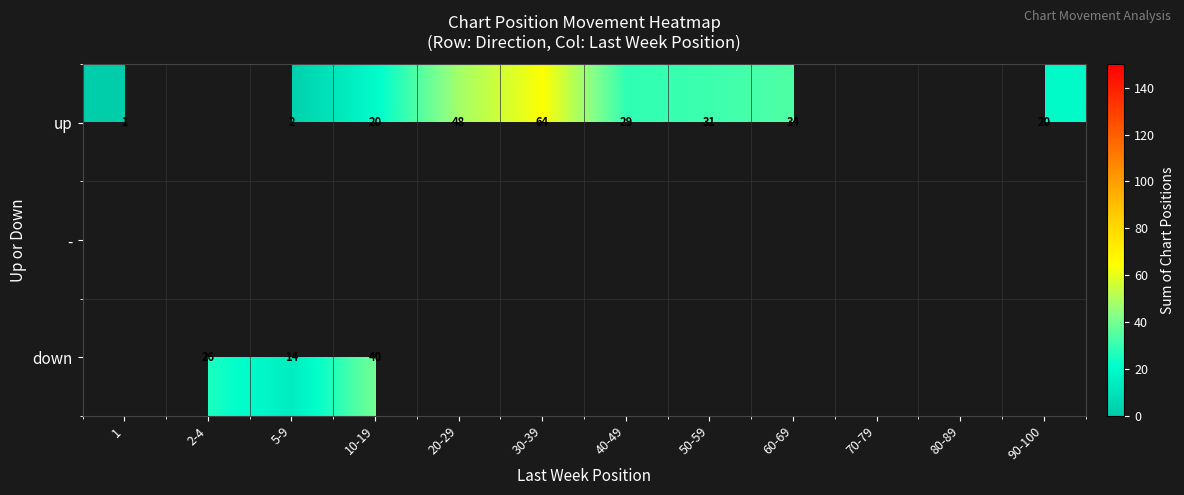

The value of down at 10-19 is 56.9. True or false?

False